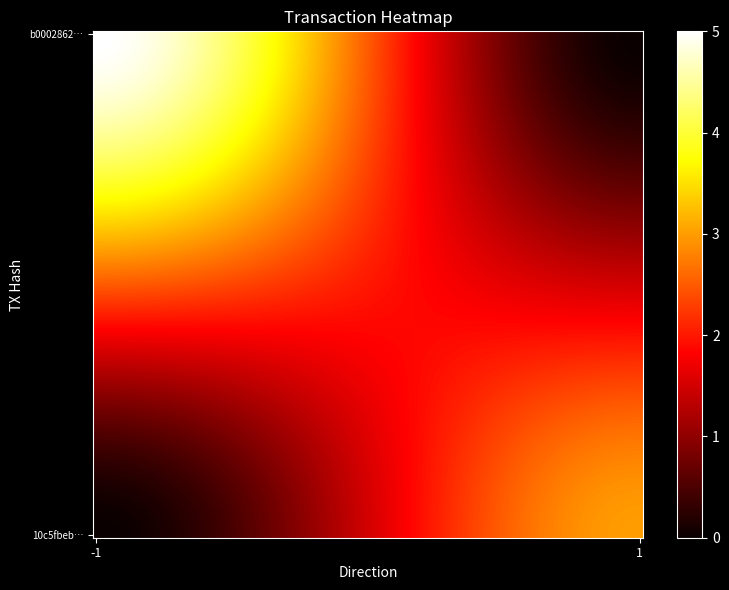

How many series are shown in this chart?

2